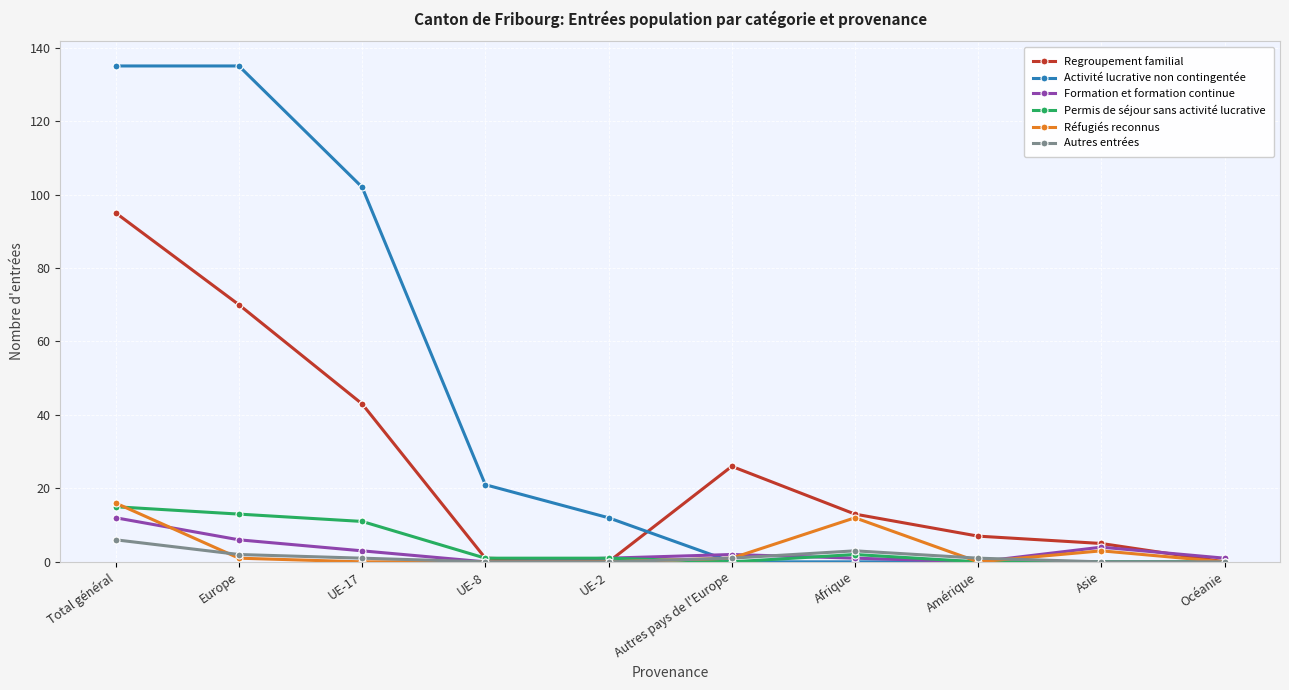

The Réfugiés reconnus series shows 3 at Asie. True or false?

True